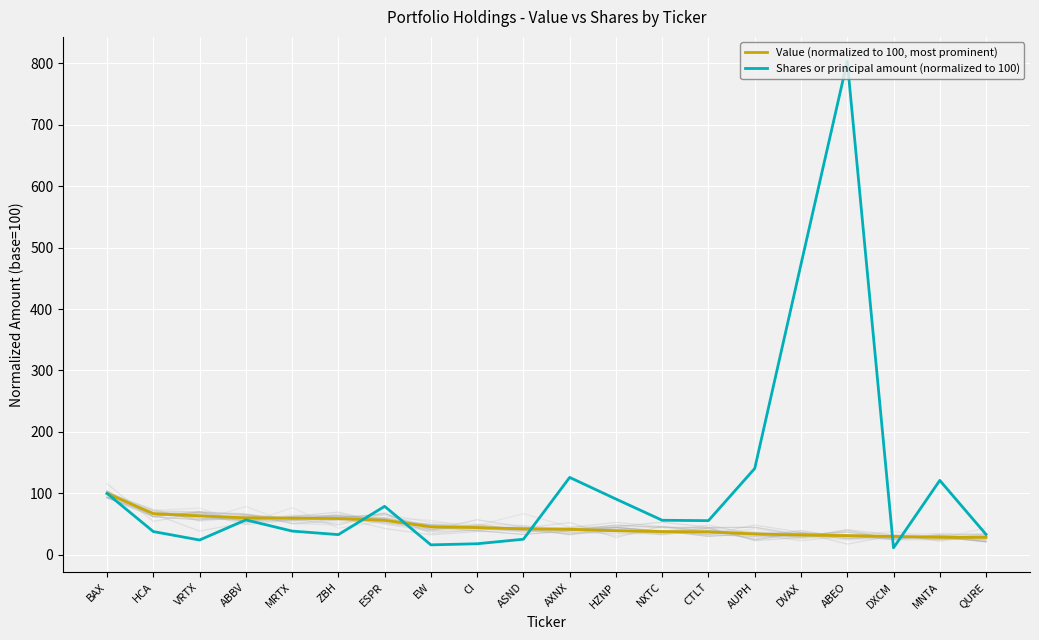

What is the label of the 5th point from the right?

DVAX